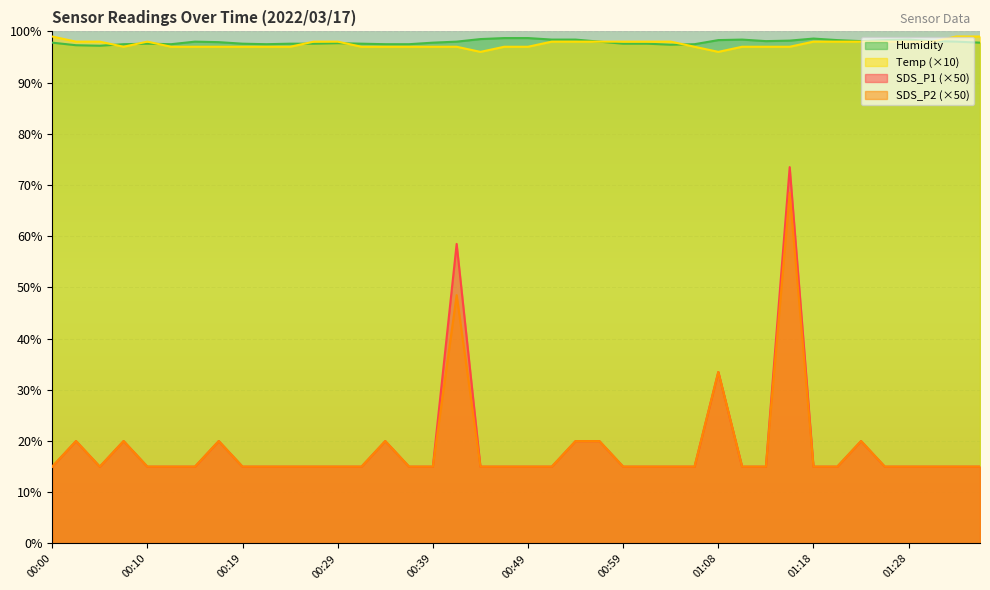

What is the difference between the second highest and second lowest values in the SDS_P1 series?

43.5